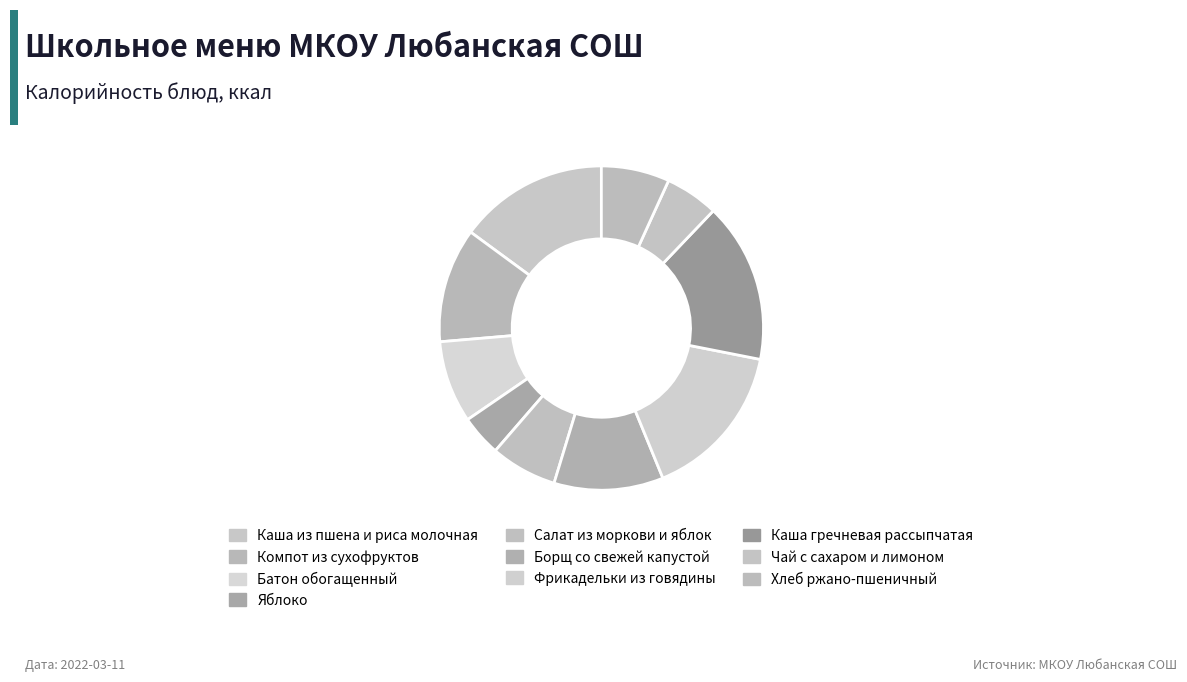

To the nearest percent, what percentage of the pie is Компот из сухофруктов?

11%